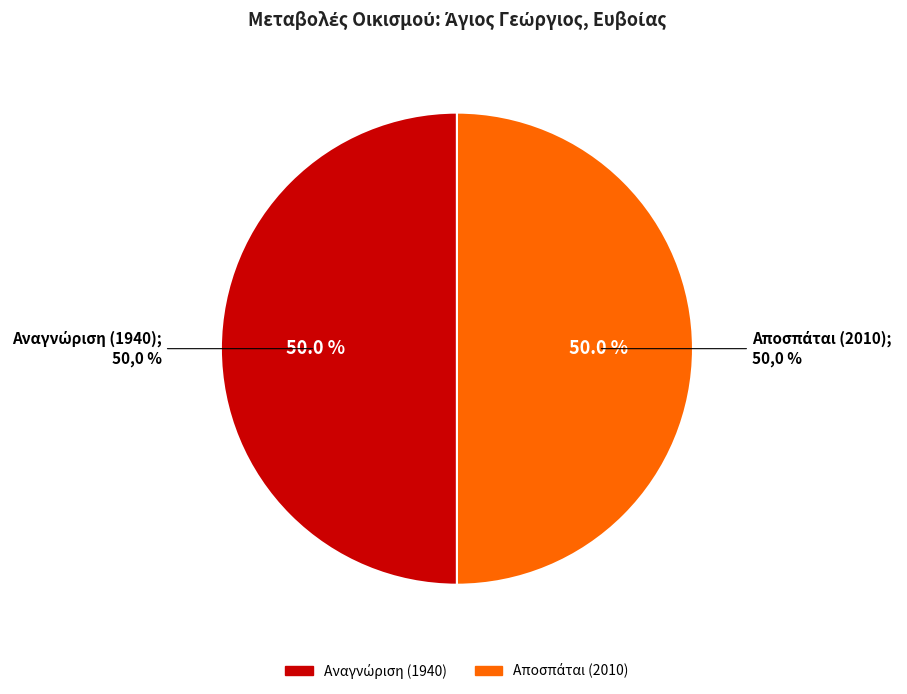

Which has a higher value, Αποσπάται (2010) or Αναγνώριση (1940)?

Αποσπάται (2010)